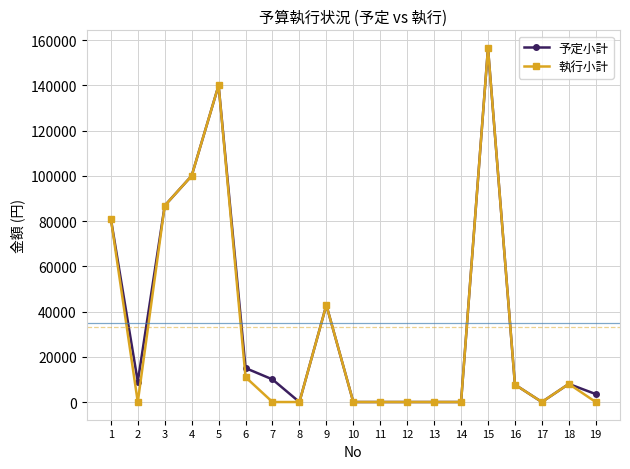

Between 1 and 7, which series saw the biggest shift?

執行小計